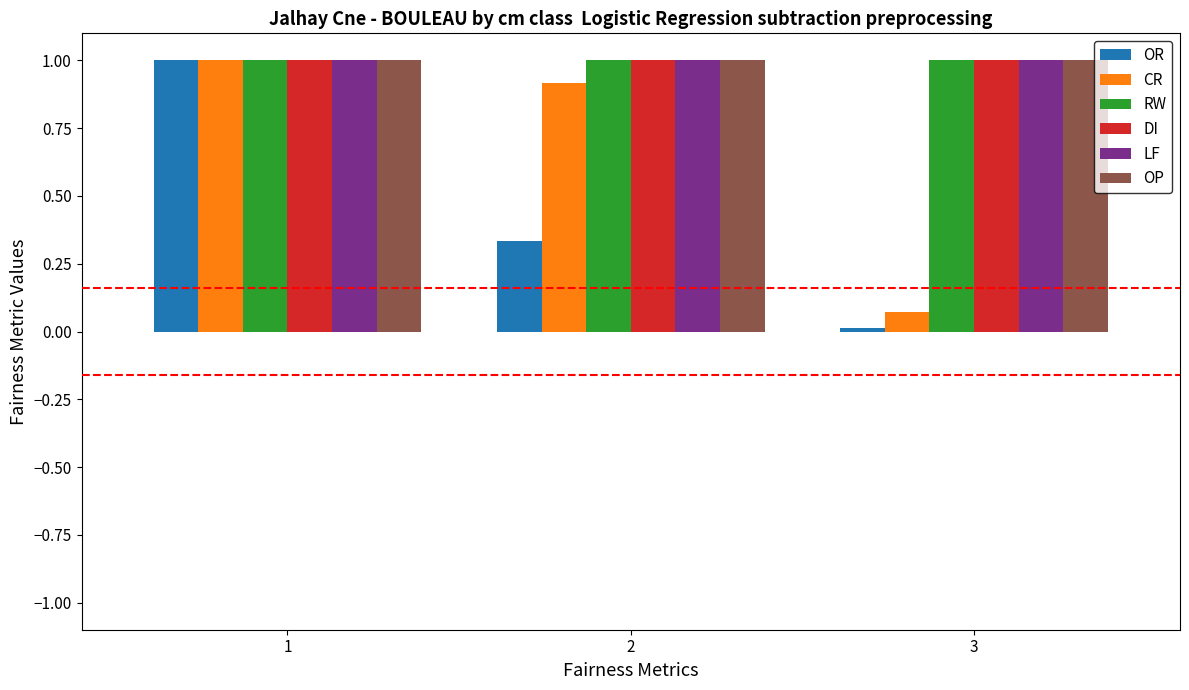

What is the spread (max minus min) of values at 3?

1.0